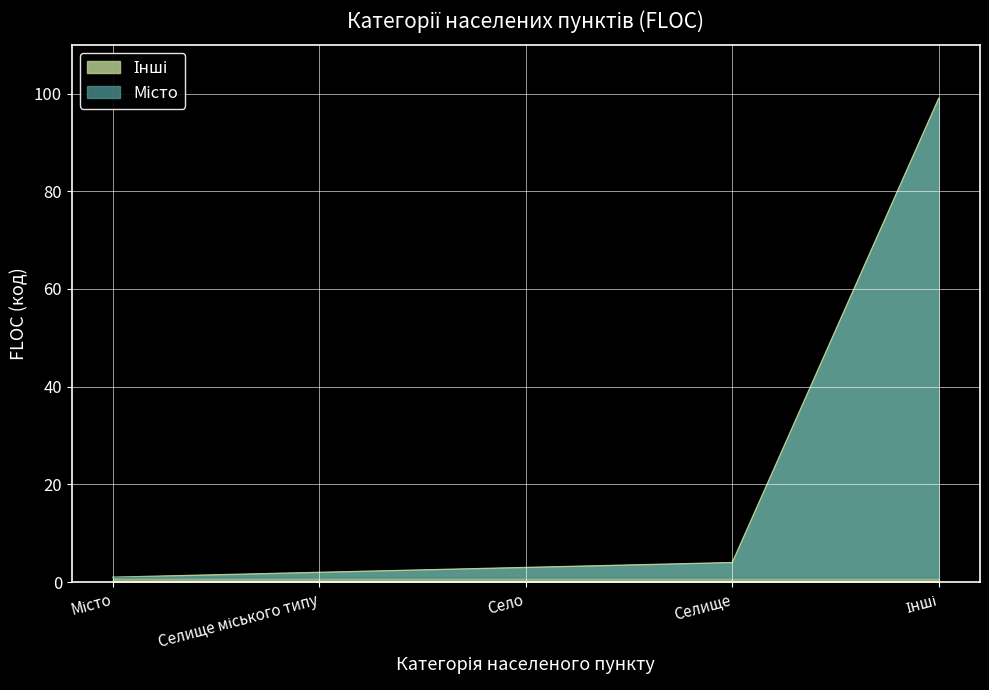

What is the difference between the highest and lowest values at Інші?

98